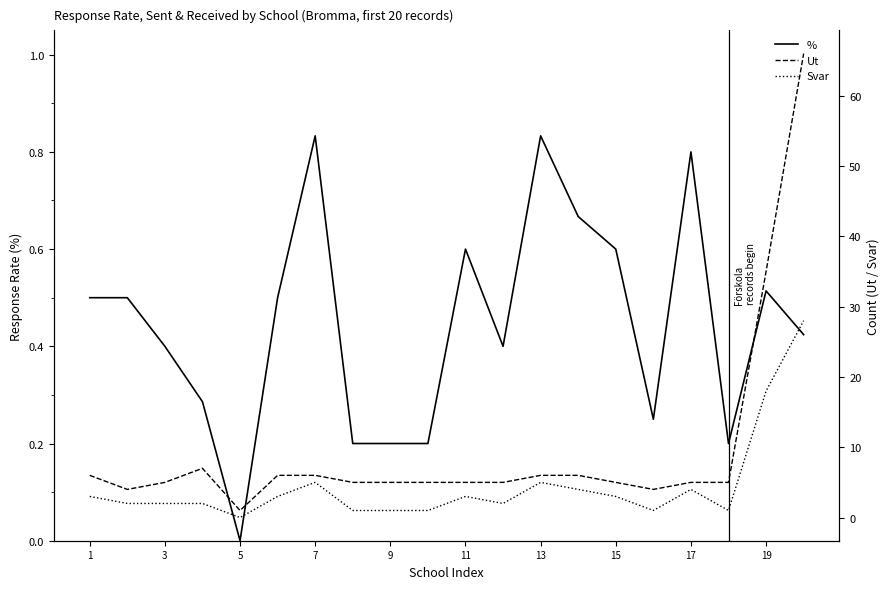

The % series shows 0.7 at 3. True or false?

False